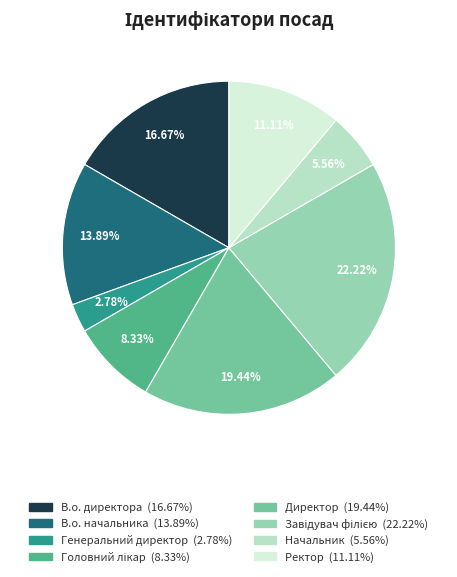

What is the ratio of the value at В.о. начальника to the value at В.о. директора?

0.8